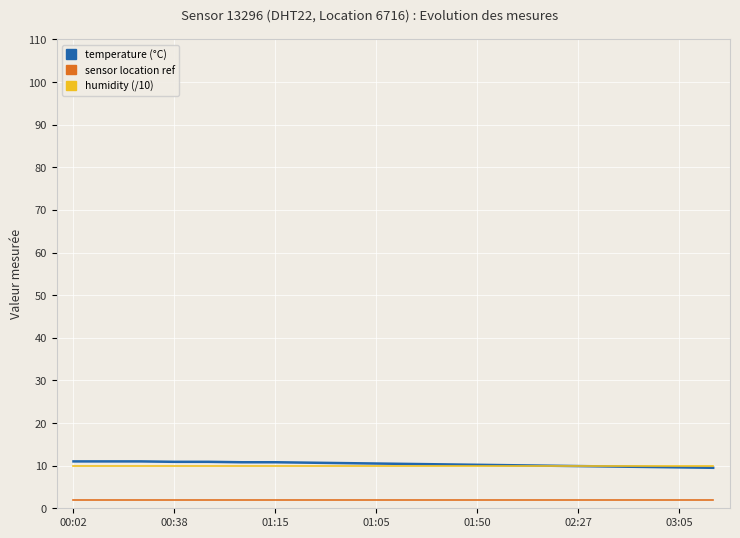

The sensor location ref series shows 2.0 at 14. True or false?

True